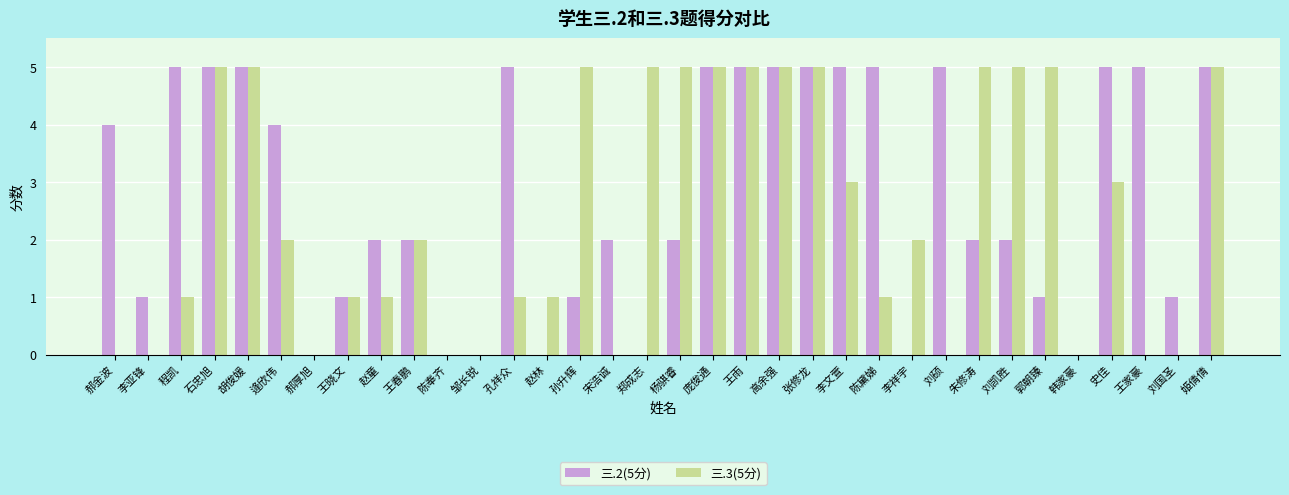

The value of 三.3(5分) at 李亚锋 is 0. True or false?

True